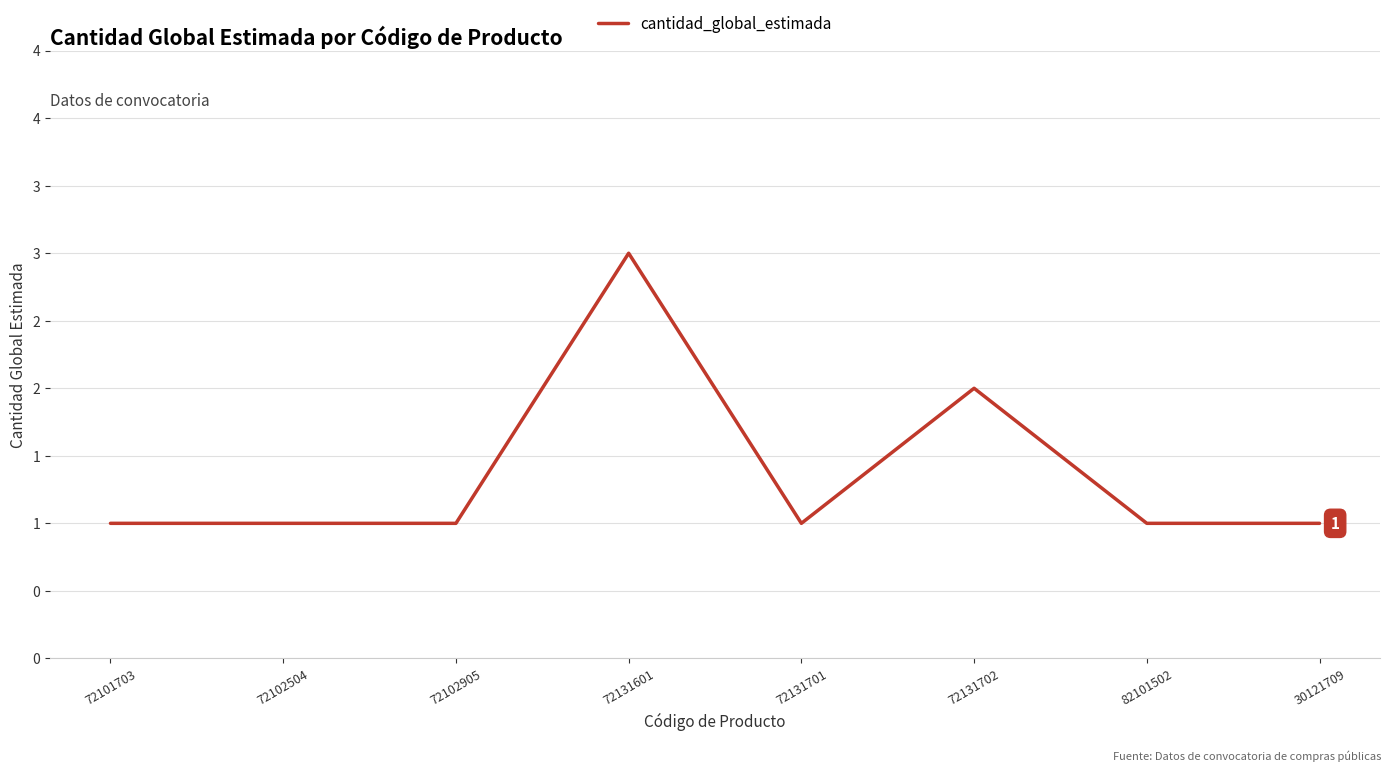

Rank the categories by value from highest to lowest.

72131601, 72131702, 72101703, 72102504, 72102905, 72131701, 82101502, 30121709